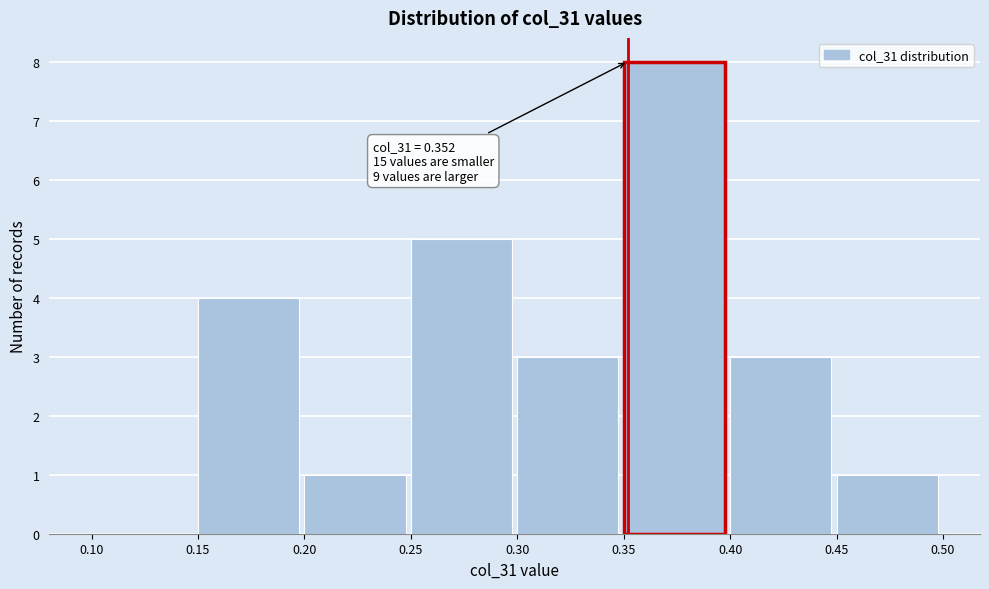

Over which range of the x-axis is the bar tallest?

0.35 to 0.40